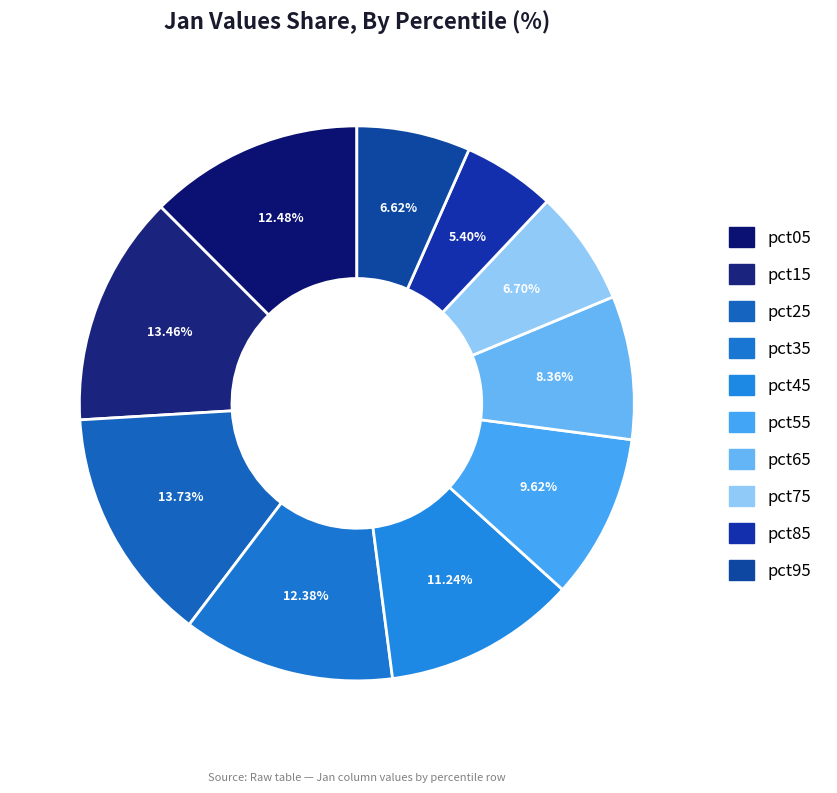

Which slice is the smallest?

pct85